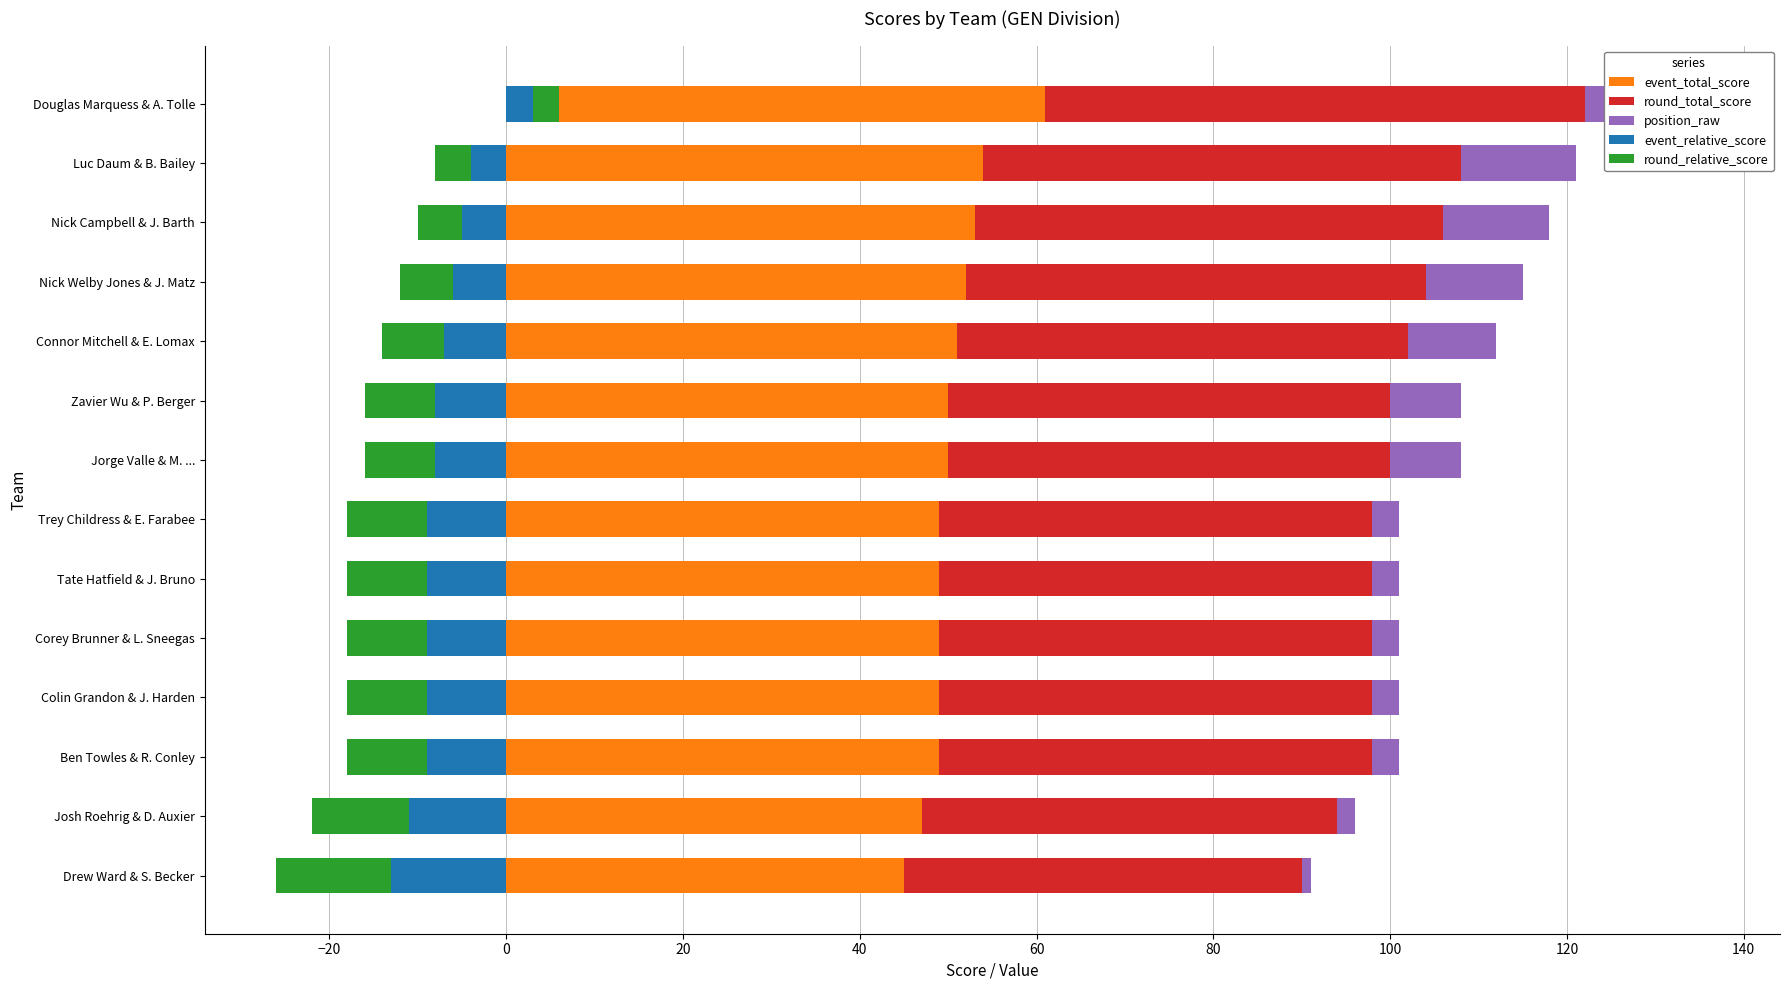

List the series in order of their peak value, highest first.

event_total_score, round_total_score, position_raw, event_relative_score, round_relative_score